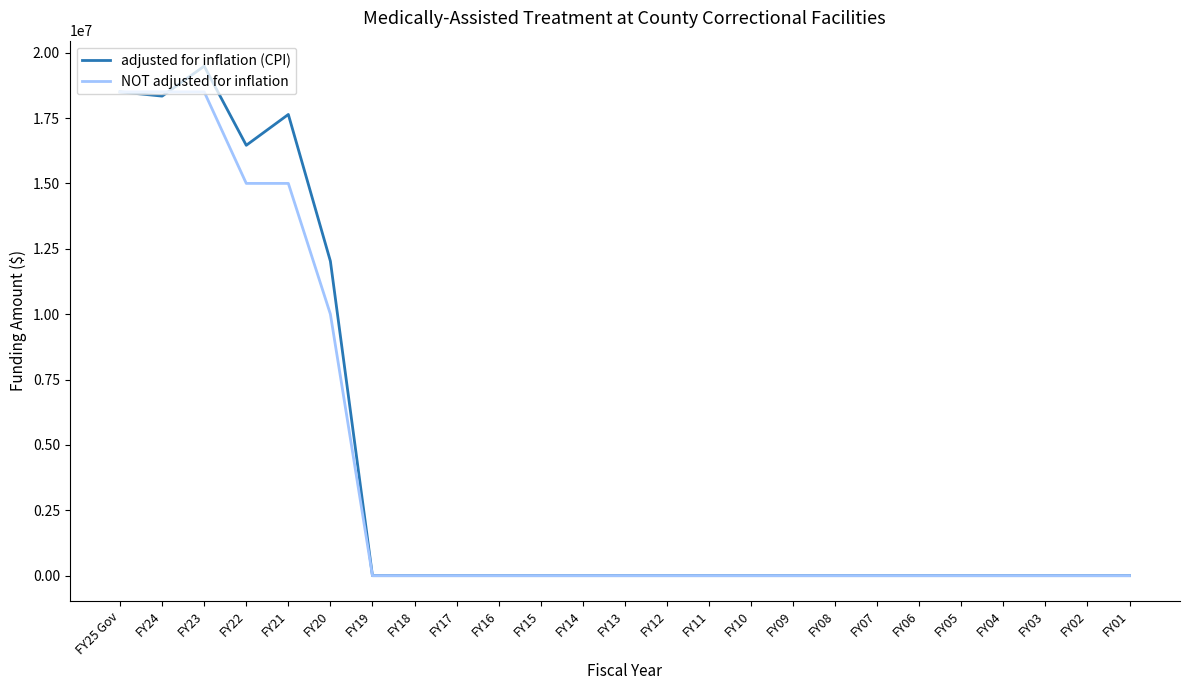

Where is the first local maximum for adjusted for inflation (CPI)?

FY23